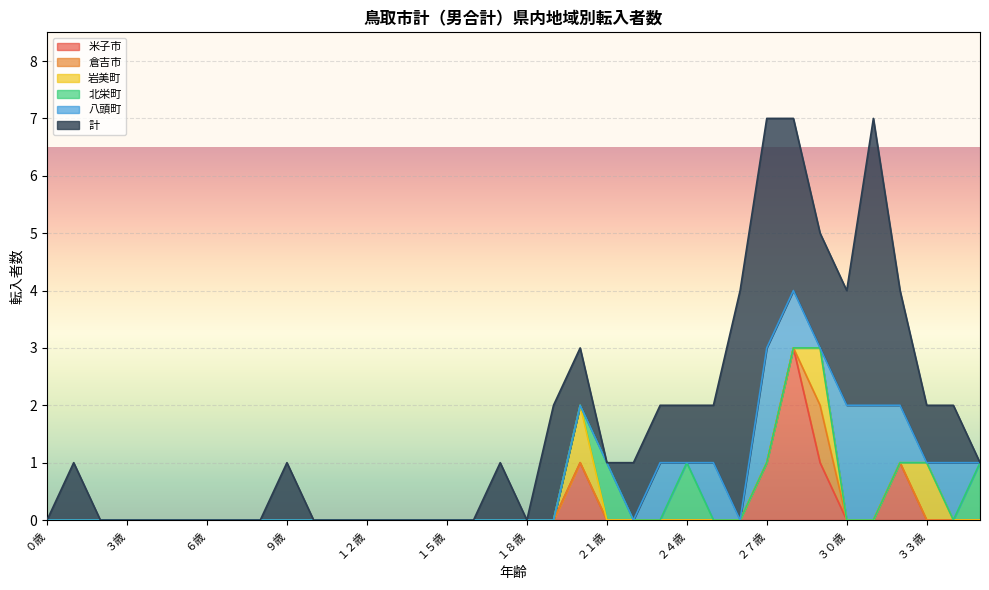

What is the highest value of the 米子市 series?

3